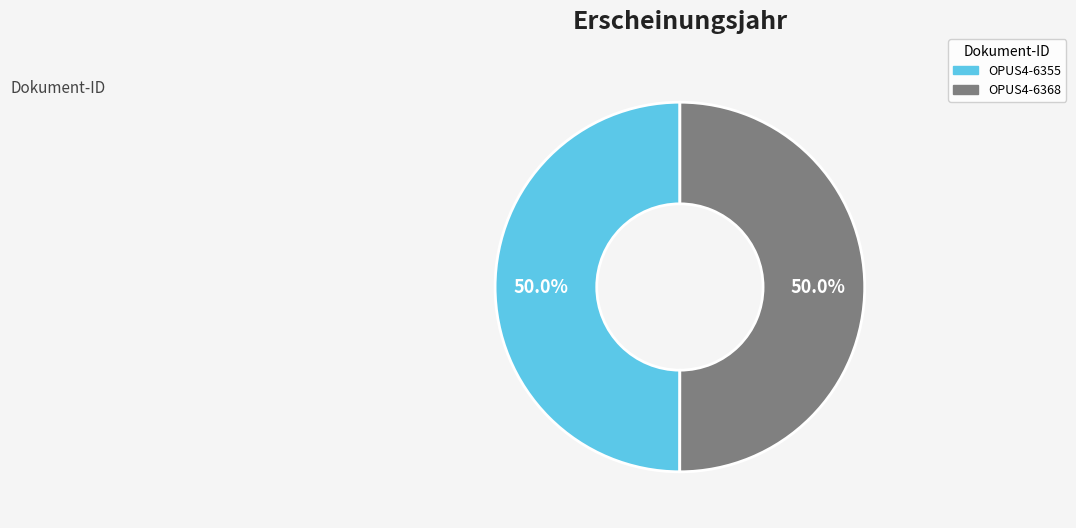

Combined, what portion of the pie is OPUS4-6368 and OPUS4-6355?

100.0%